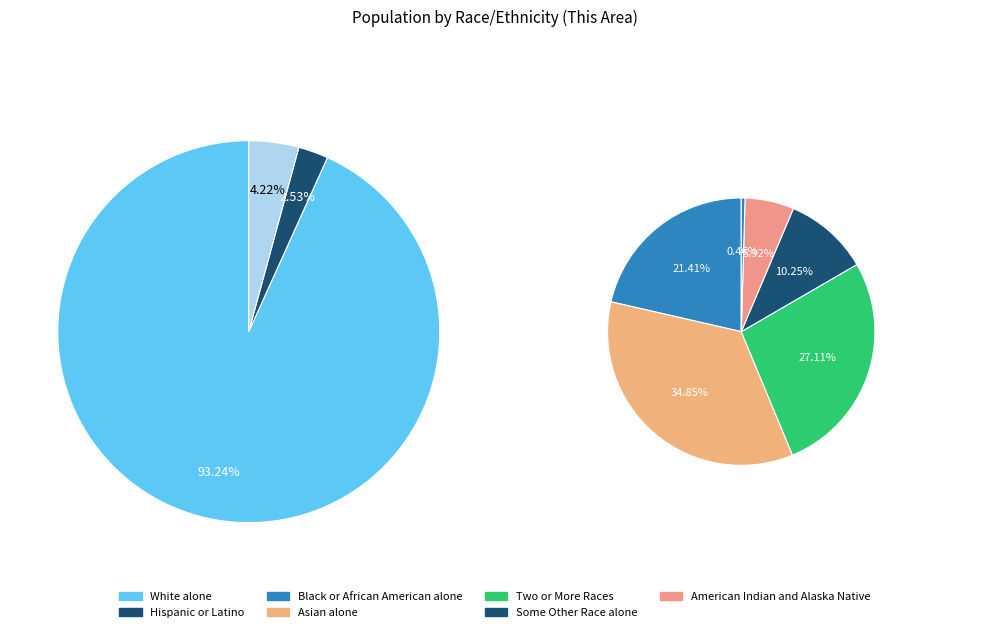

Which slice is the largest?

White alone